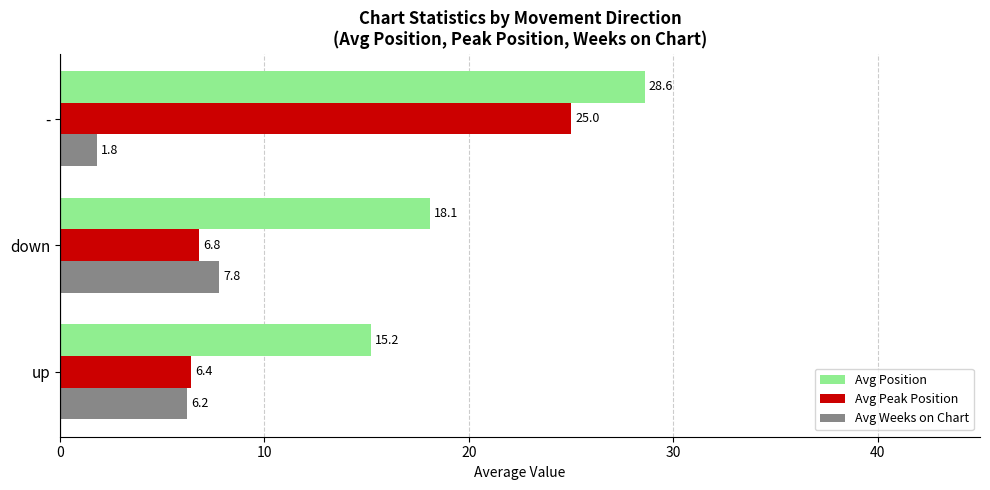

At how many categories does at least one series exceed 7?

3